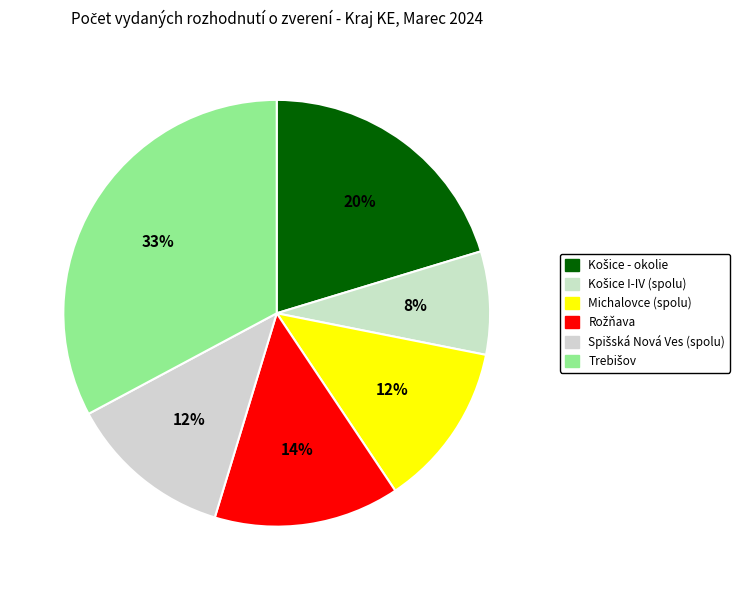

What is the ratio of the value at Rožňava to the value at Košice - okolie?

0.7